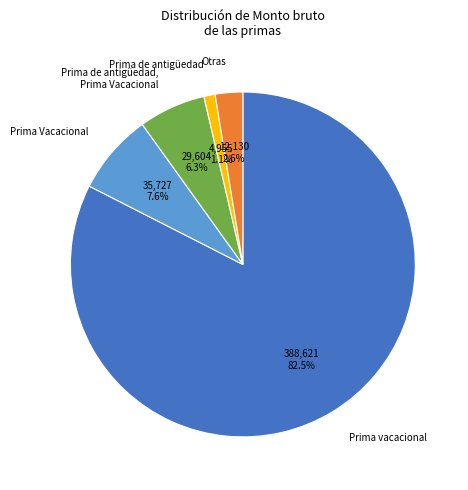

What percentage is NOT represented by Prima de antigüedad?

98.9%